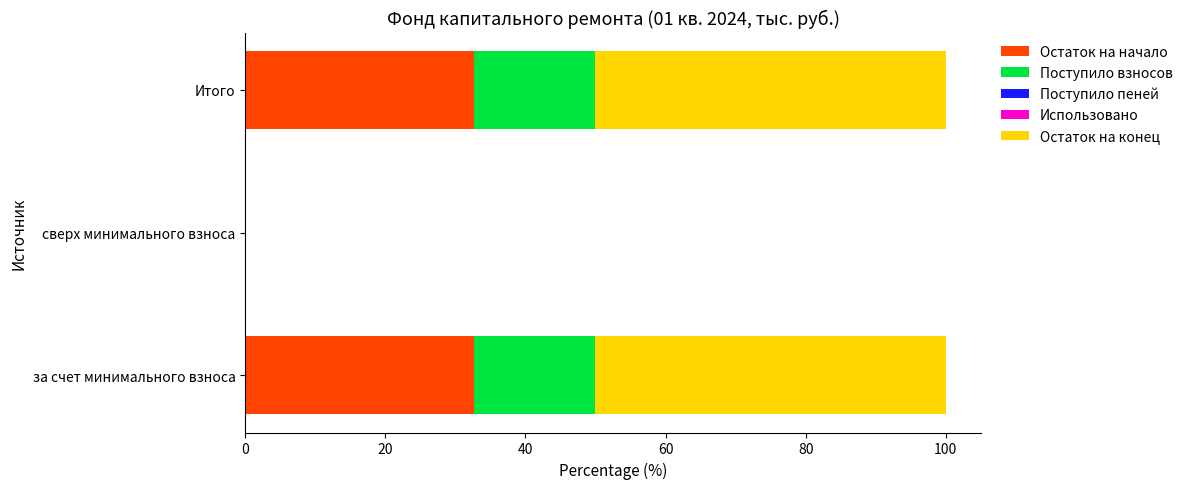

The value of Остаток на начало at Итого is 32.6. True or false?

True